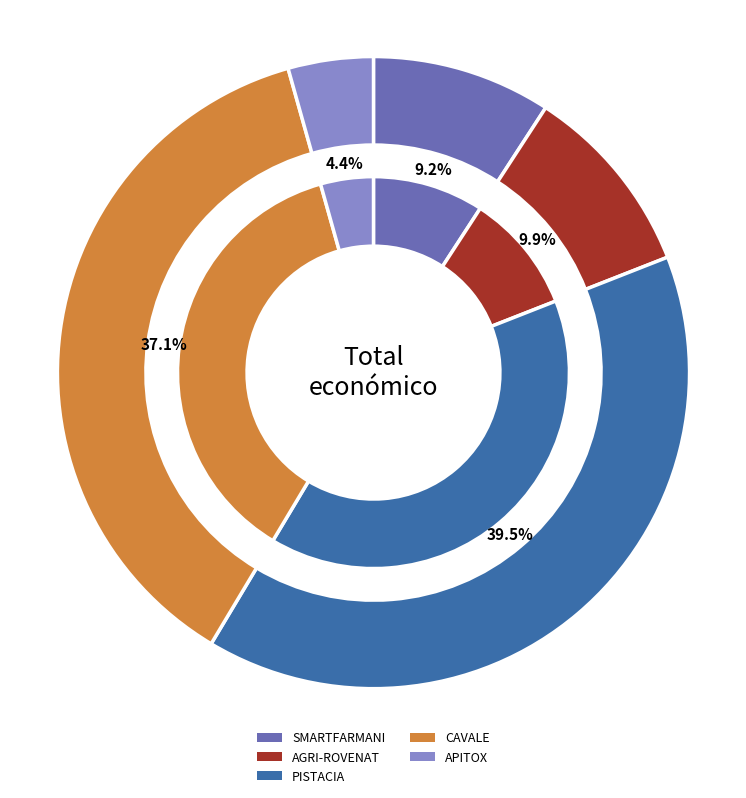

To the nearest percent, what is the difference between the largest and smallest slice percentages?

35%